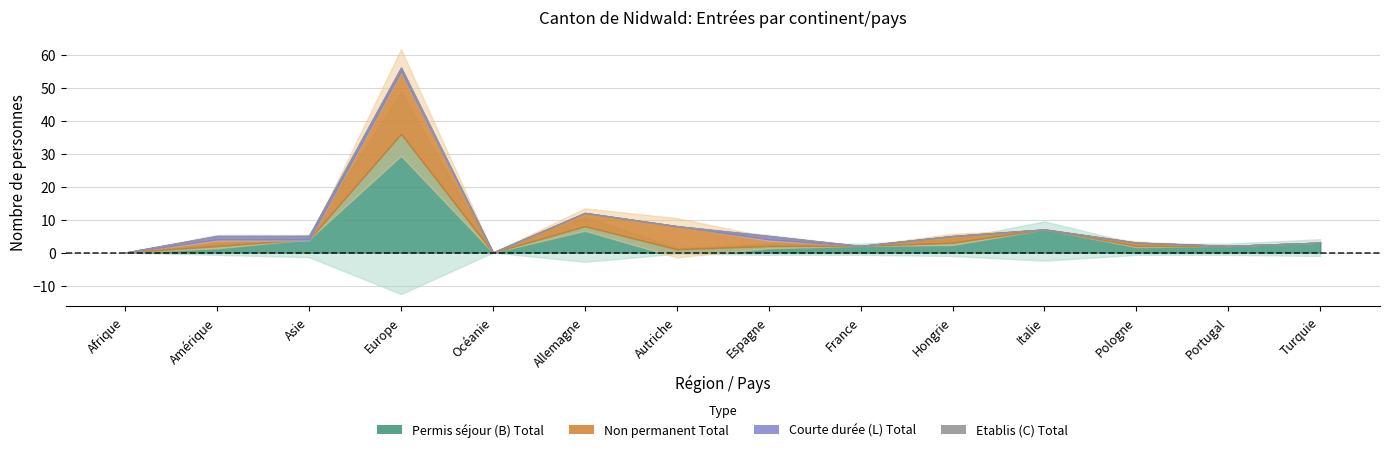

How many lines are shown in the chart?

4